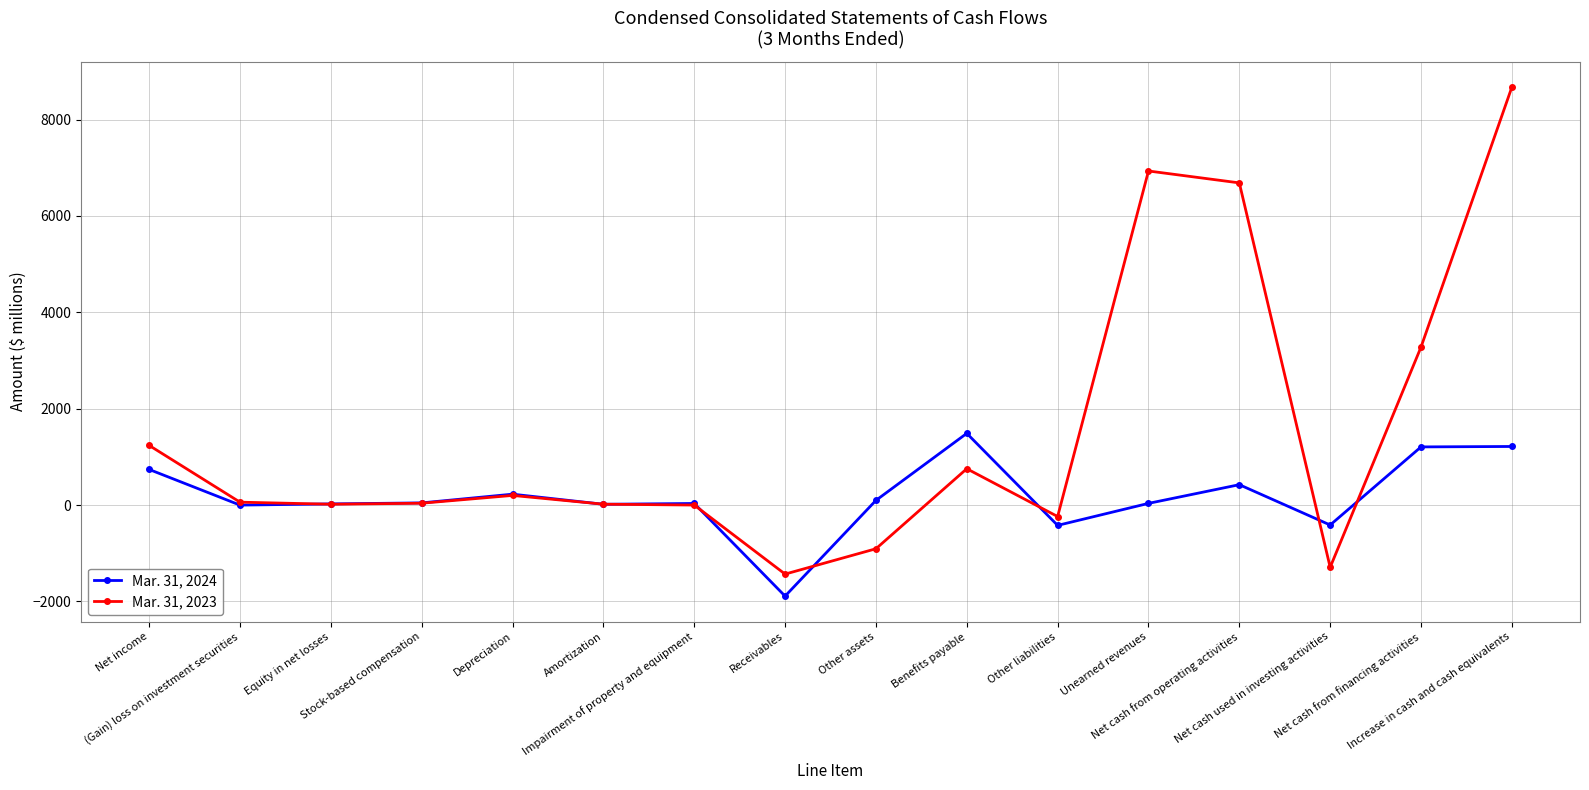

What are all the series names shown in the legend?

Mar. 31, 2024, Mar. 31, 2023